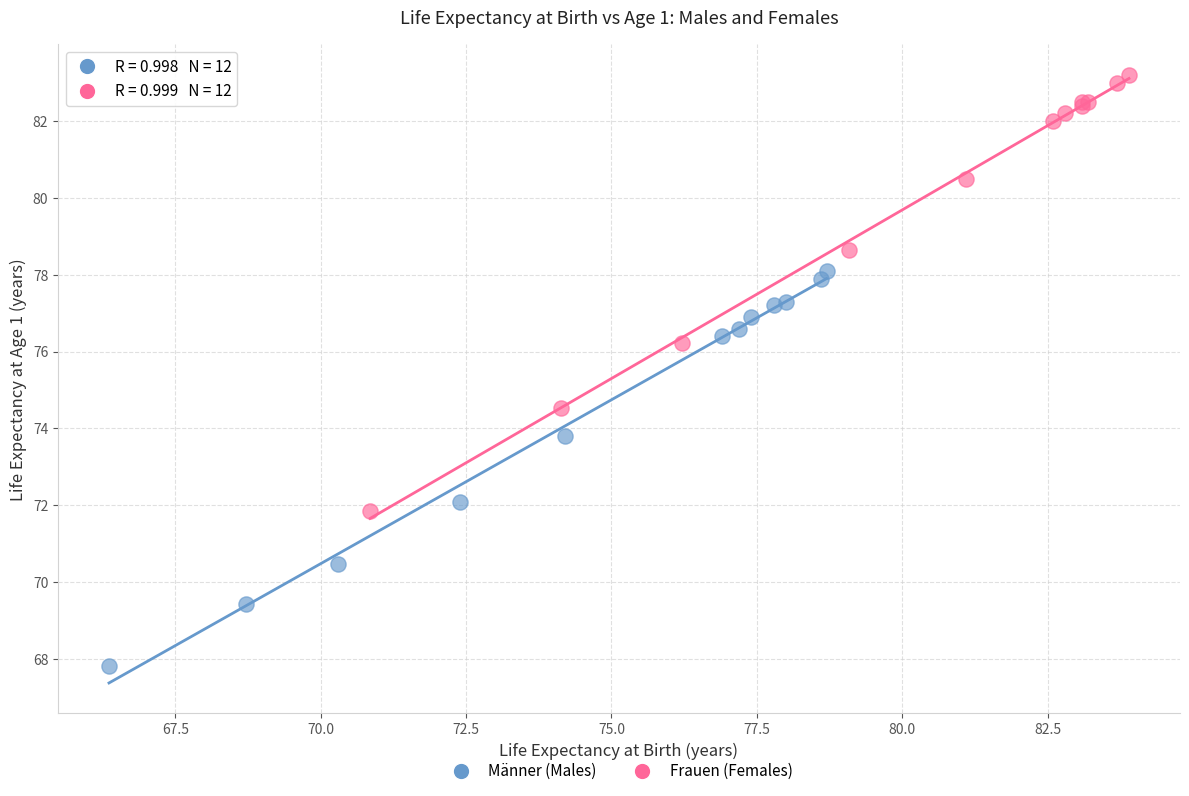

Which series contains the highest Y value?

Frauen (Females)